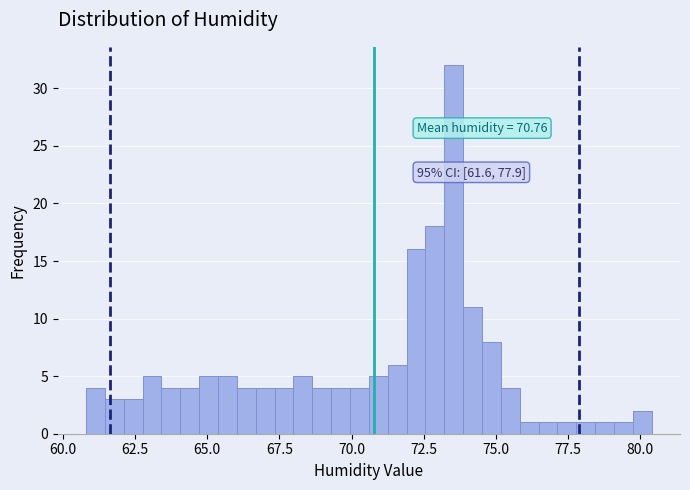

Read against the x-axis, roughly where is the centre of the tallest bar?

73.5